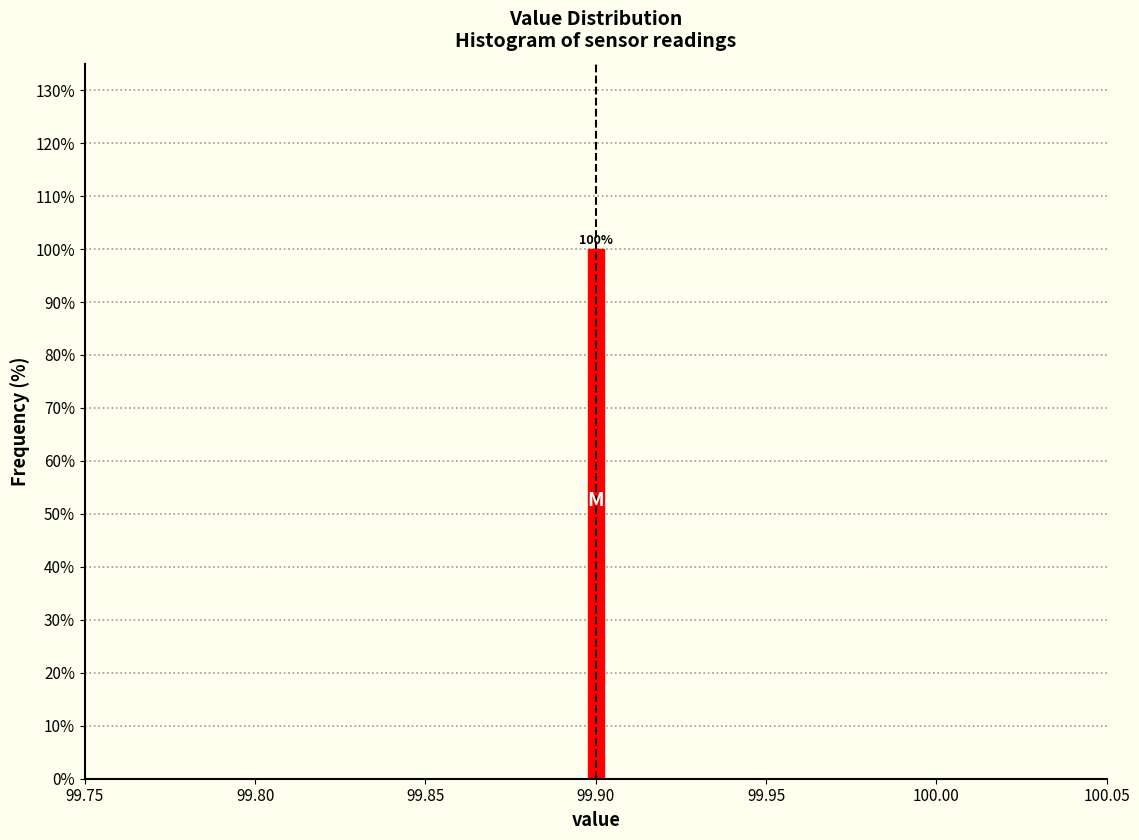

Read against the x-axis, roughly where is the centre of the tallest bar?

99.900